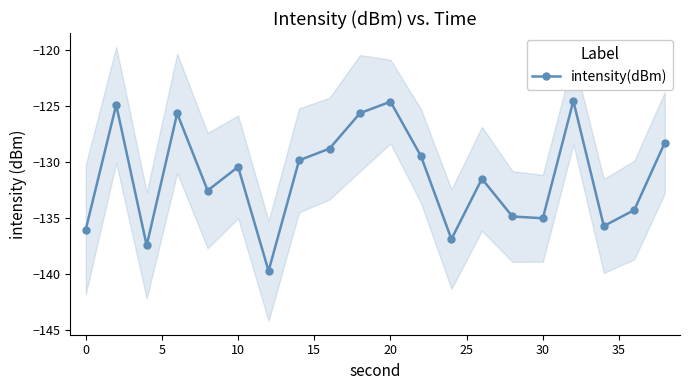

What is the value of the 17th point from the left?

-124.6